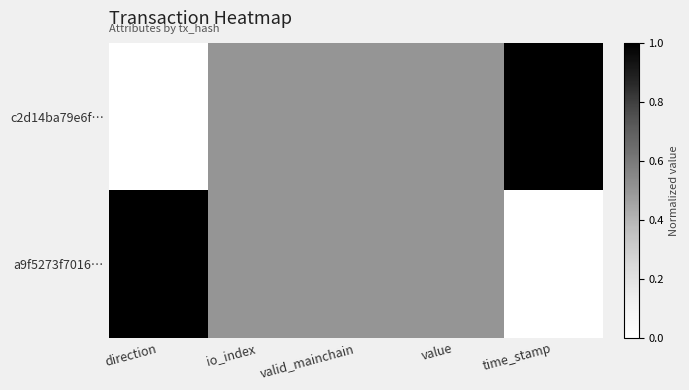

Between value and direction, which is larger?

value